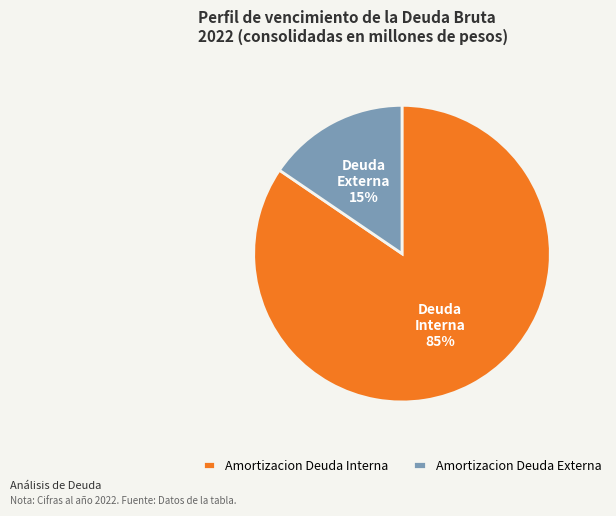

Rank the categories by value from highest to lowest.

Amortizacion Deuda Interna, Amortizacion Deuda Externa